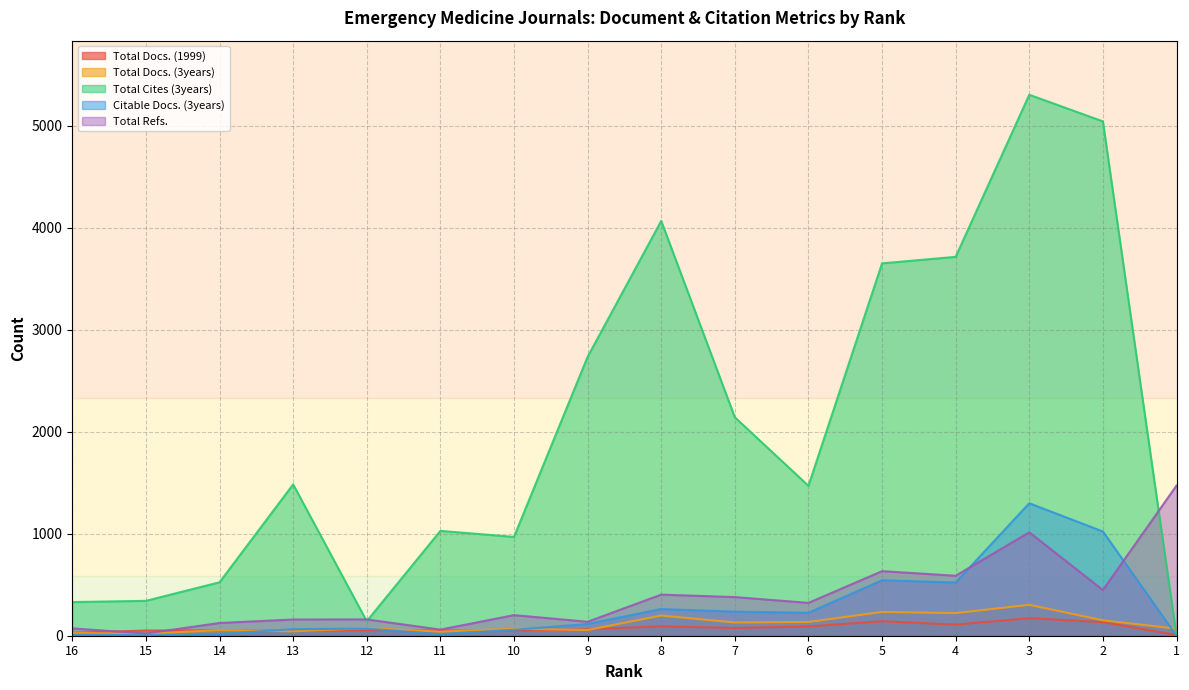

What is the difference between the Citable Docs. (3years) values at 2 and 6?

797